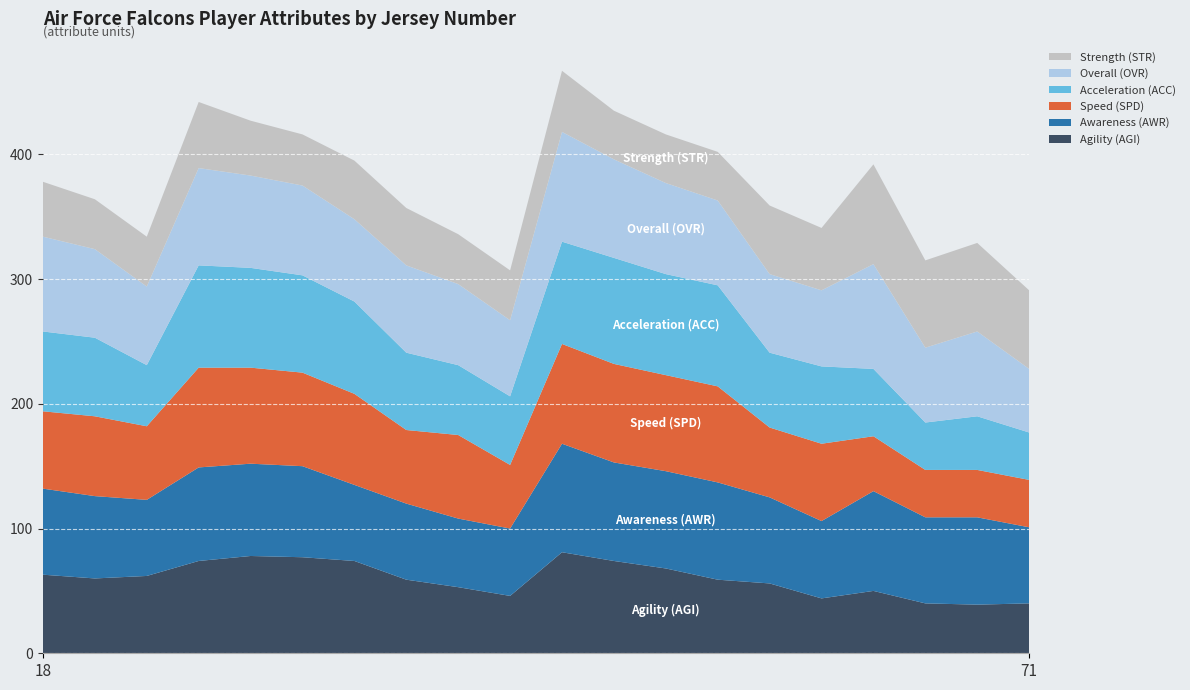

Reading left to right, list all the values displayed in this chart.

Agility (AGI): 18=63	2=60	15=62	31=74	9=78	43=77	24=74	32=59	35=53	33=46	5=81	6=74	80=68	17=59	85=56	94=44	78=50	69=40	62=39	71=40
Awareness (AWR): 18=69	2=66	15=61	31=75	9=74	43=73	24=61	32=61	35=55	33=54	5=87	6=79	80=78	17=78	85=69	94=62	78=80	69=69	62=70	71=61
Speed (SPD): 18=62	2=64	15=59	31=80	9=77	43=75	24=73	32=59	35=67	33=51	5=80	6=79	80=77	17=77	85=56	94=62	78=44	69=38	62=38	71=38
Acceleration (ACC): 18=64	2=63	15=49	31=82	9=80	43=78	24=74	32=62	35=56	33=55	5=82	6=85	80=81	17=81	85=60	94=62	78=54	69=38	62=43	71=38
Overall (OVR): 18=76	2=71	15=63	31=78	9=74	43=72	24=66	32=70	35=65	33=61	5=88	6=79	80=73	17=68	85=63	94=61	78=84	69=60	62=68	71=51
Strength (STR): 18=44	2=40	15=40	31=53	9=44	43=41	24=47	32=46	35=40	33=40	5=49	6=39	80=39	17=39	85=55	94=50	78=80	69=70	62=71	71=63